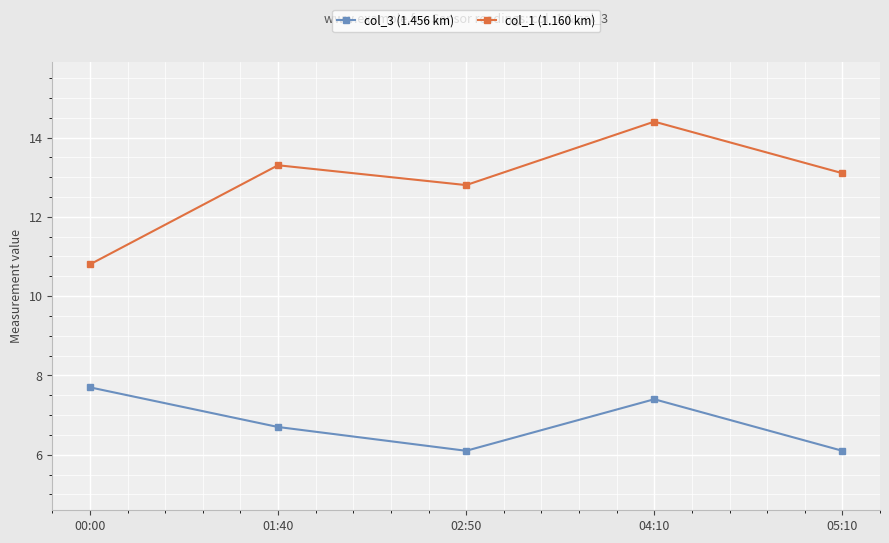

Reading left to right, list all the values displayed in this chart.

col_3 (1.456 km): 00:00=7.7	01:40=6.7	02:50=6.1	04:10=7.4	05:10=6.1
col_1 (1.160 km): 00:00=10.8	01:40=13.3	02:50=12.8	04:10=14.4	05:10=13.1